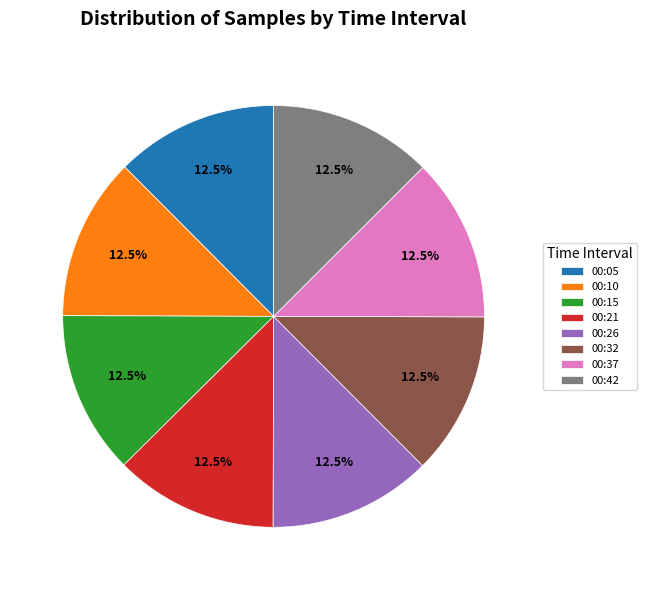

What is the ratio of the value at 00:21 to the value at 00:32?

1.0